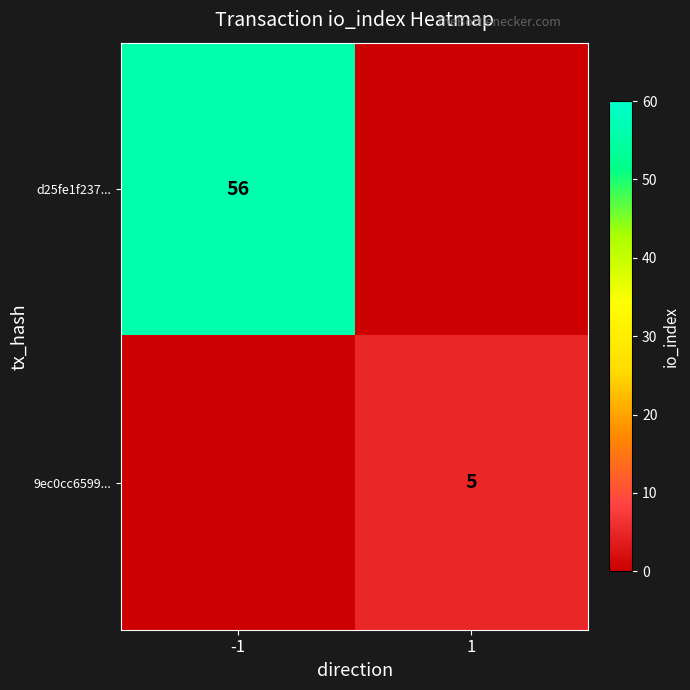

What is the spread (max minus min) of values at -1?

56